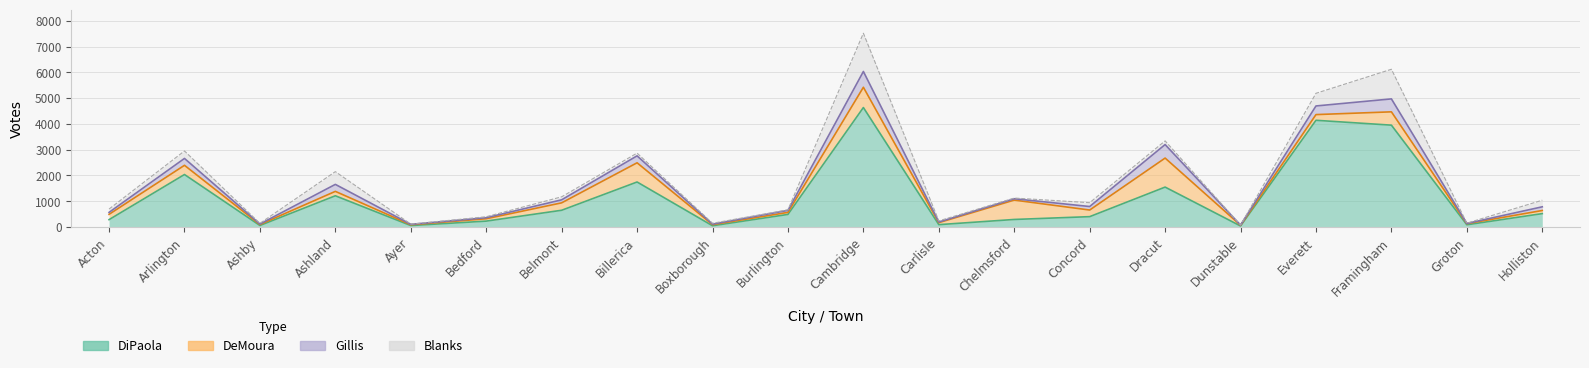

Where is the first local minimum for Gillis?

Ashby